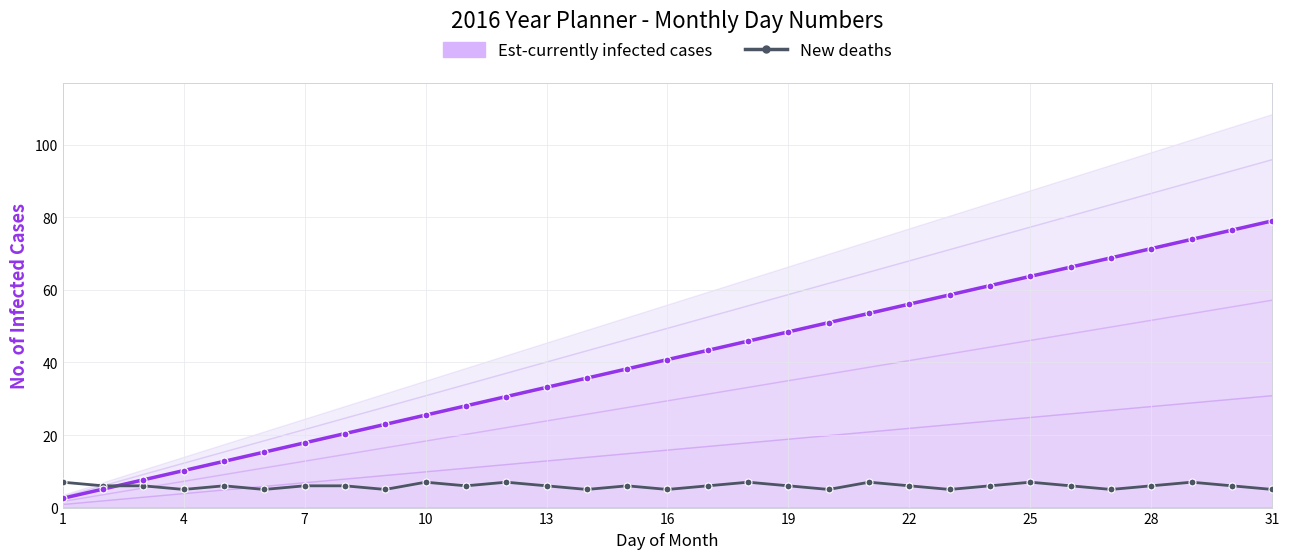

What is the maximum value shown in the chart?

7